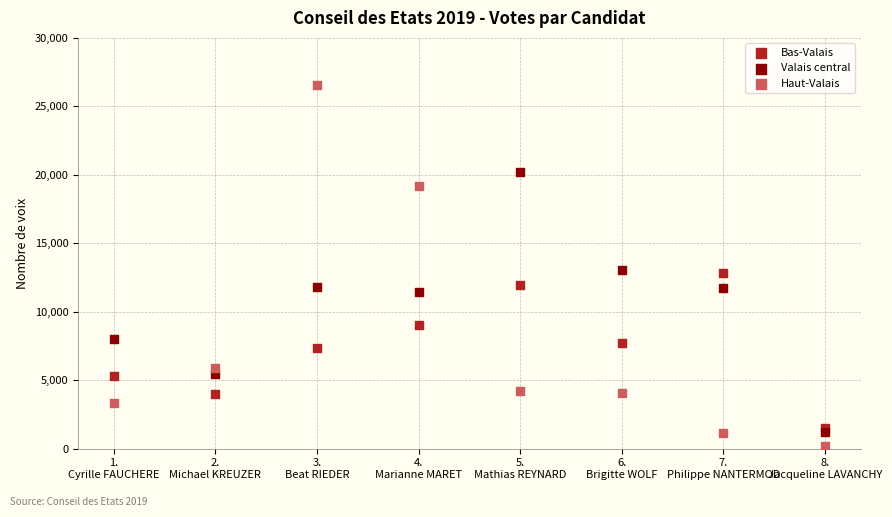

Which series contains the lowest Y value?

Haut-Valais